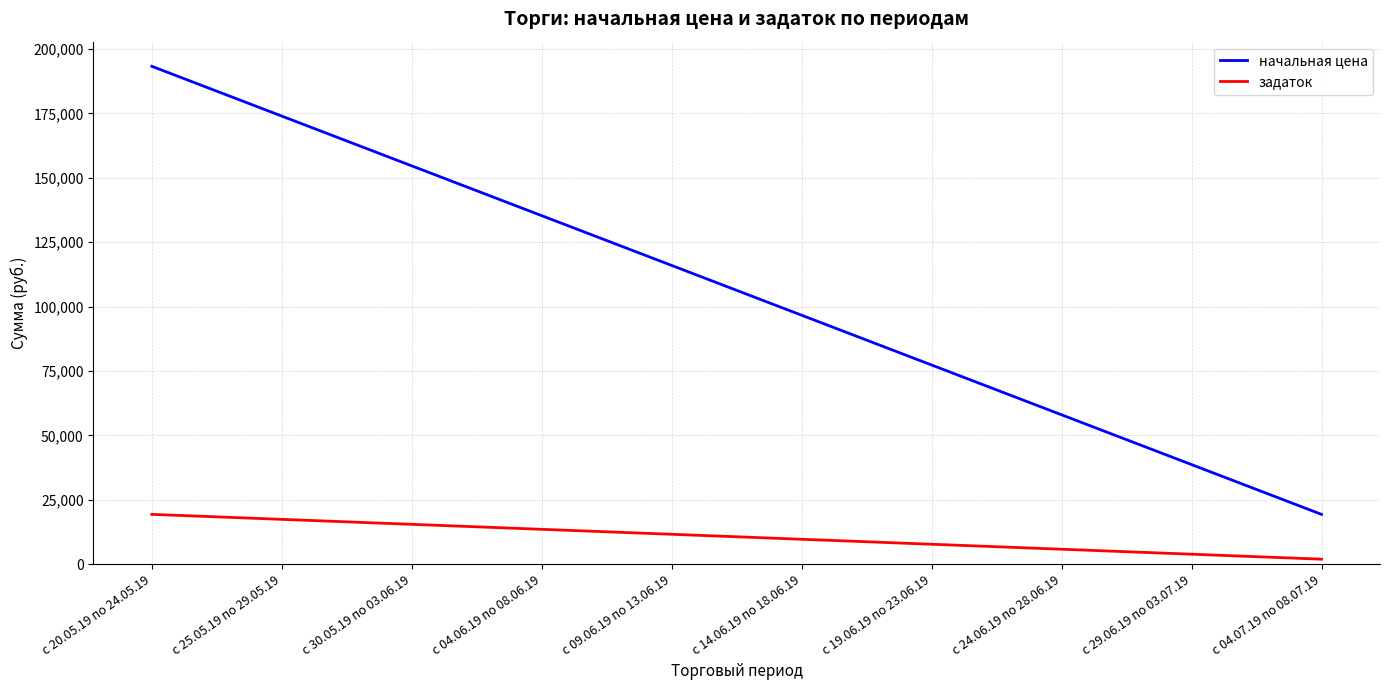

Which series has the largest range (max minus min)?

начальная цена